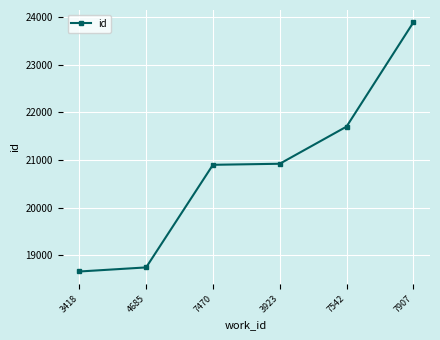

Count the number of categories in the chart.

6